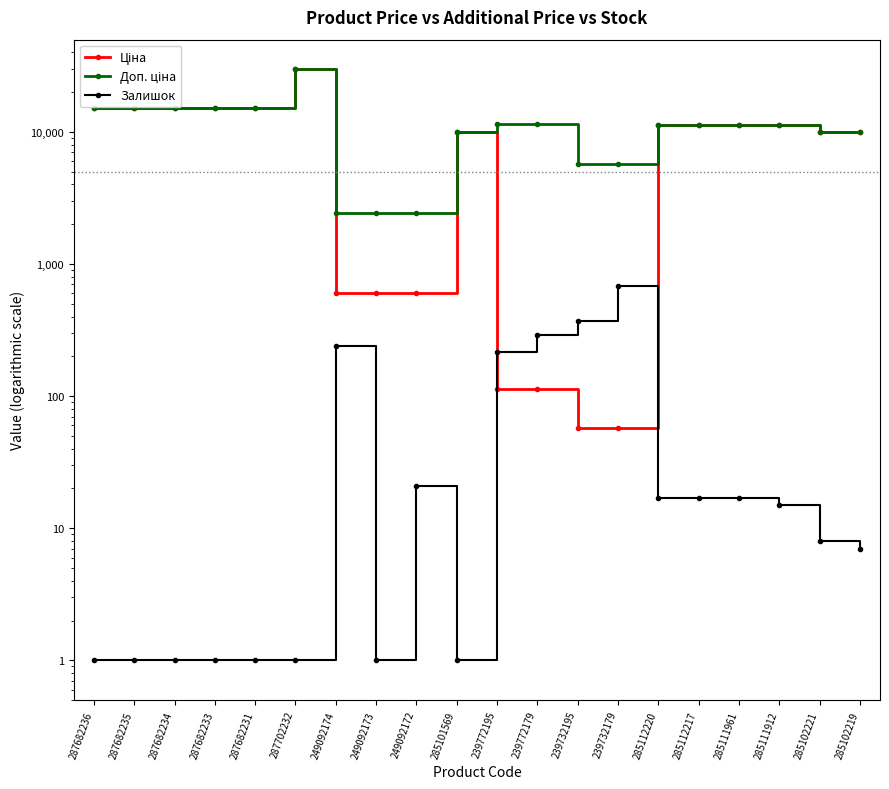

True or false: Доп. ціна and Залишок intersect in this chart.

False